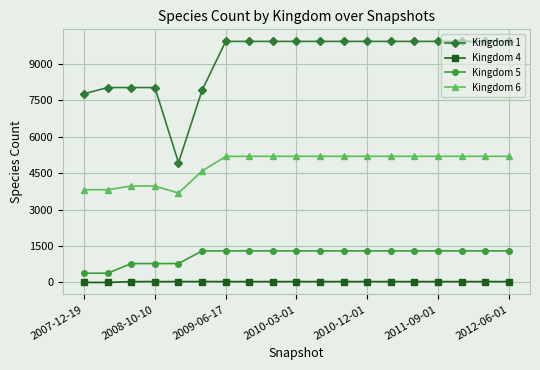

True or false: Kingdom 6 and Kingdom 4 intersect in this chart.

False